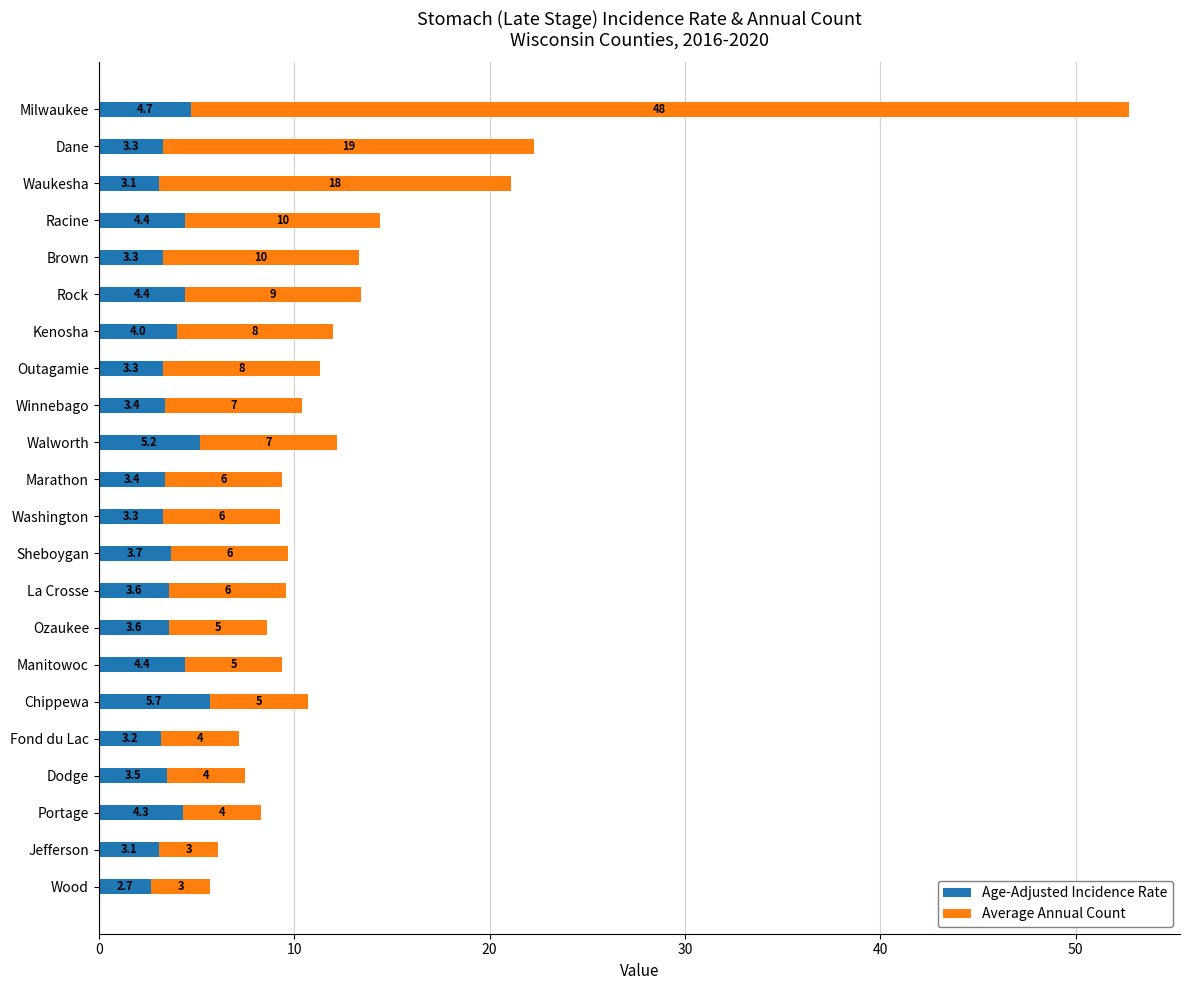

True or false: Age-Adjusted Incidence Rate has a value of 7.9 at Walworth.

False